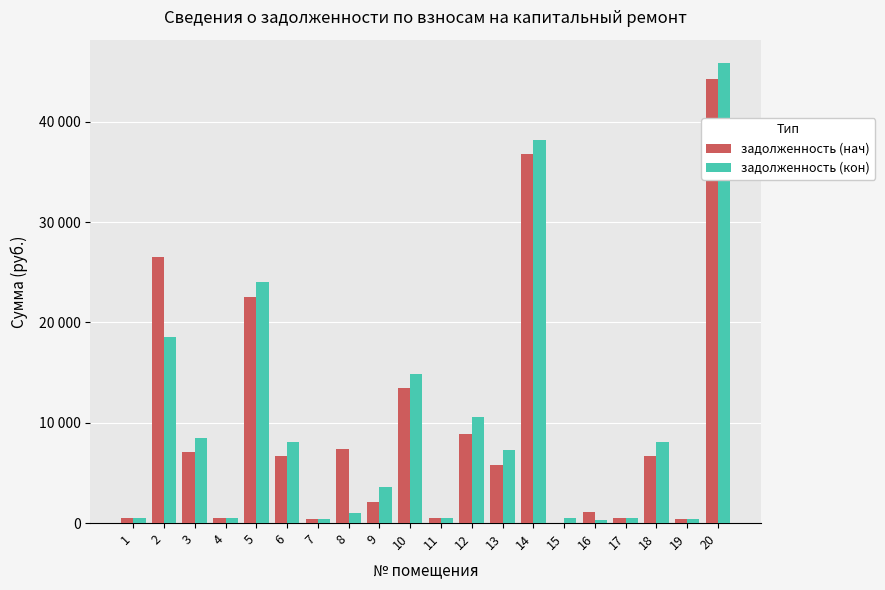

What are all the series names shown in the legend?

задолженность (нач), задолженность (кон)